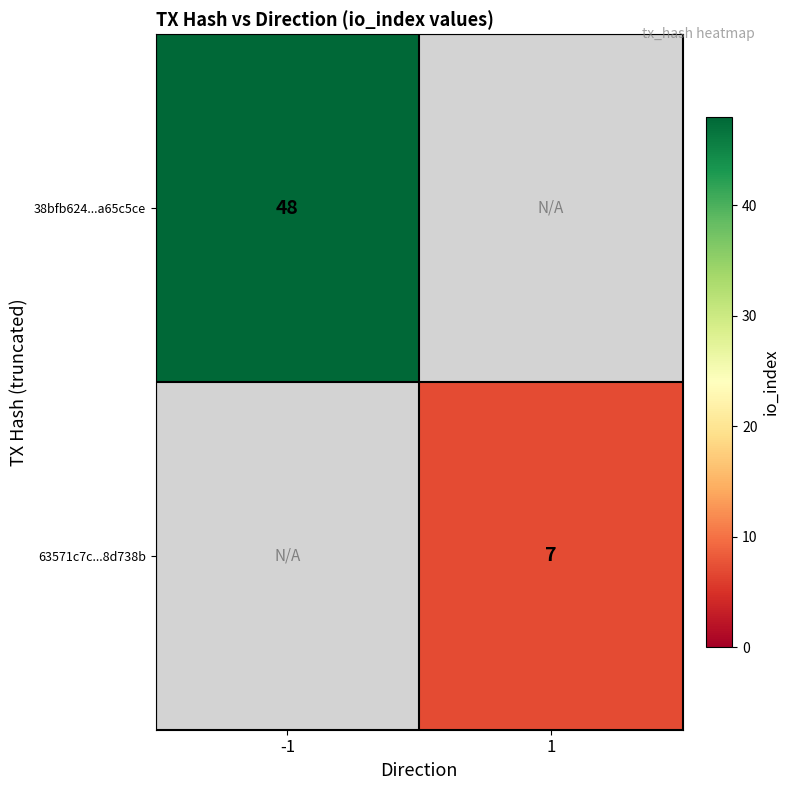

Is it true that 38bfb624...a65c5ce equals 81.6 at -1?

False